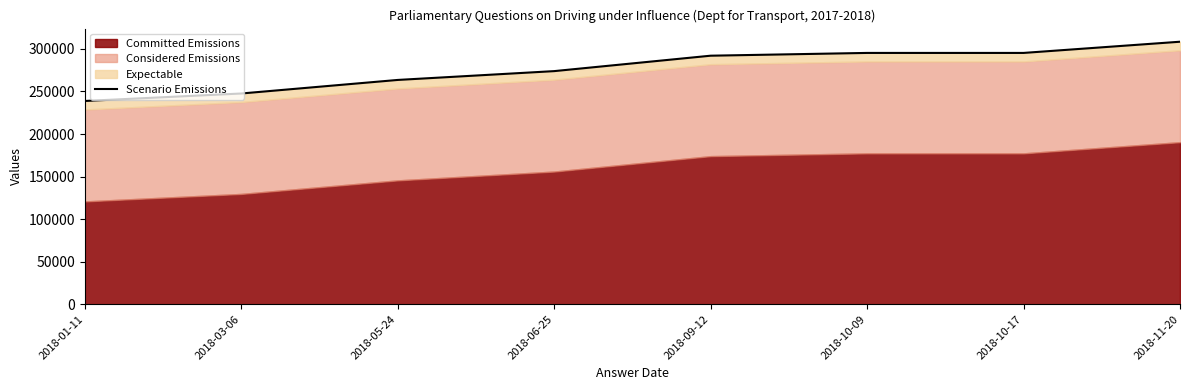

What is the difference between the values at 2018-11-20 and 2018-03-06?

60833